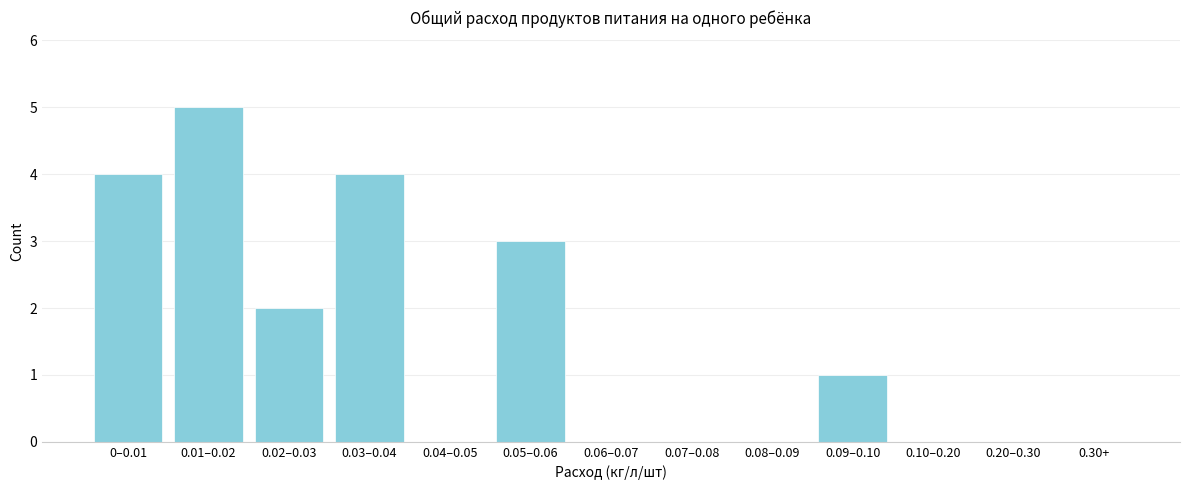

Reading left to right, list all the values displayed in this chart.

0–0.01=4	0.01–0.02=5	0.02–0.03=2	0.03–0.04=4	0.04–0.05=0	0.05–0.06=3	0.06–0.07=0	0.07–0.08=0	0.08–0.09=0	0.09–0.10=1	0.10–0.20=0	0.20–0.30=0	0.30+=0